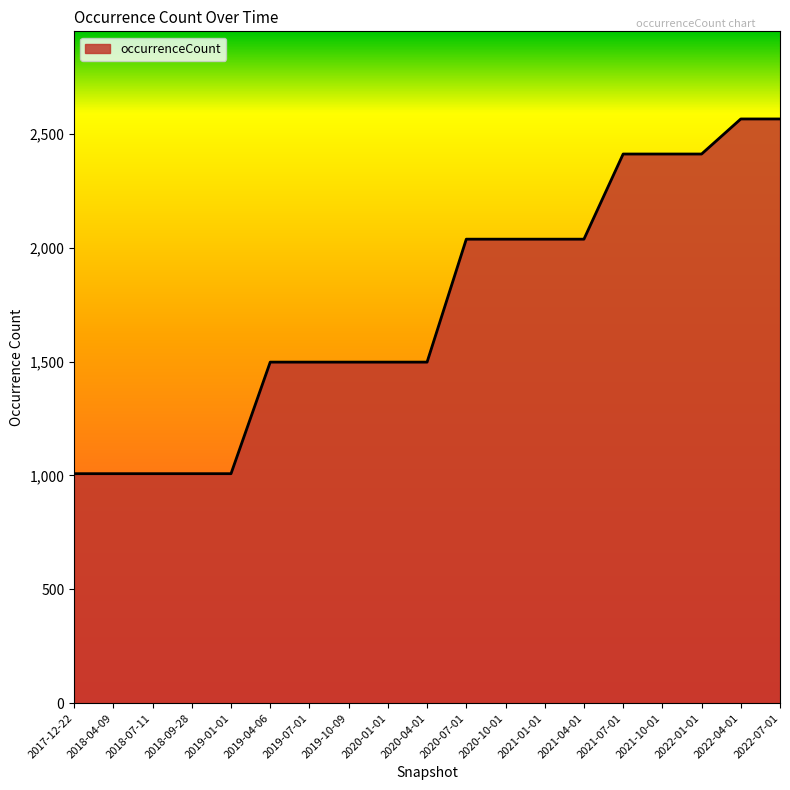

Reading left to right, what are all the values shown in this chart?

1008	1008	1008	1008	1008	1498	1498	1498	1498	1498	2038	2038	2038	2038	2412	2412	2412	2566	2566